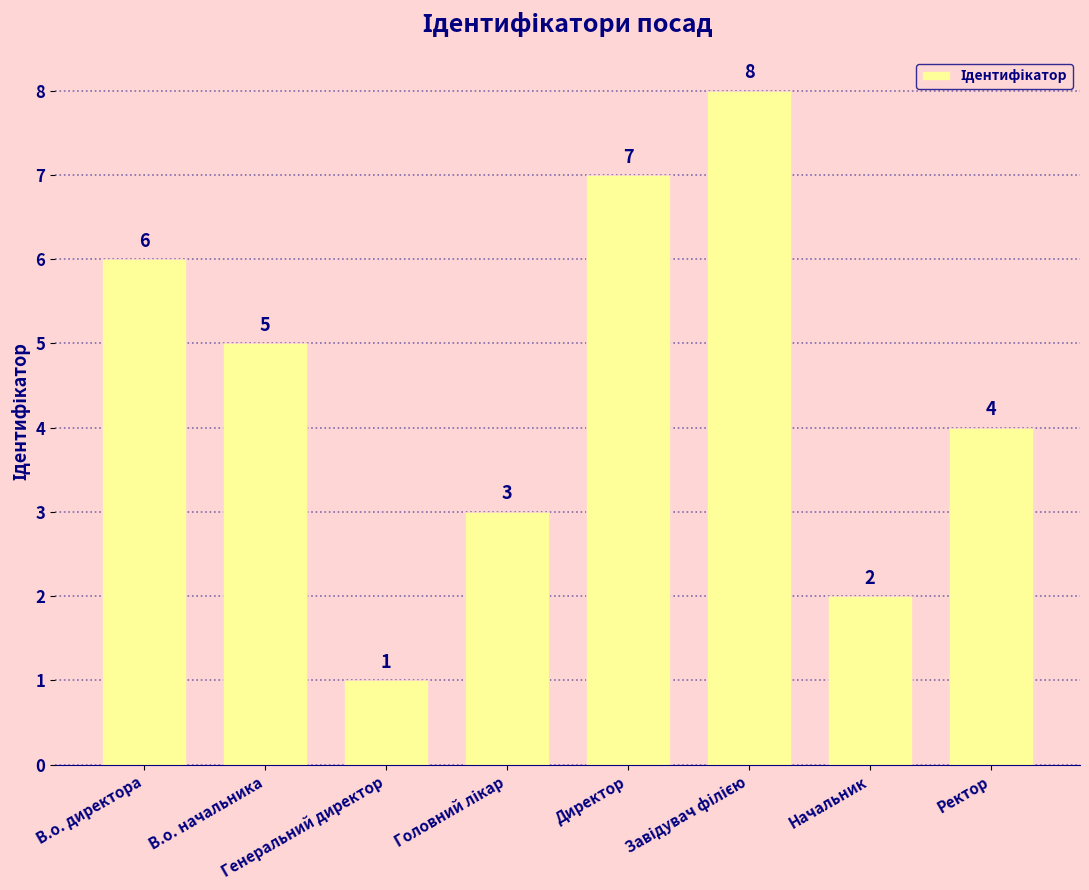

What is the difference between the maximum and second lowest values?

6